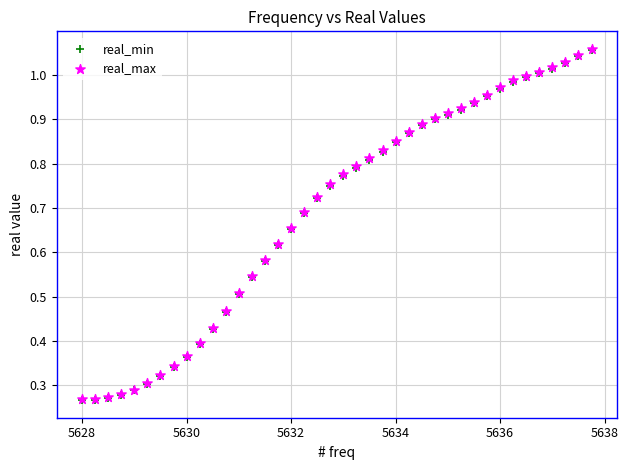

What are all the series names shown in the legend?

real_min, real_max